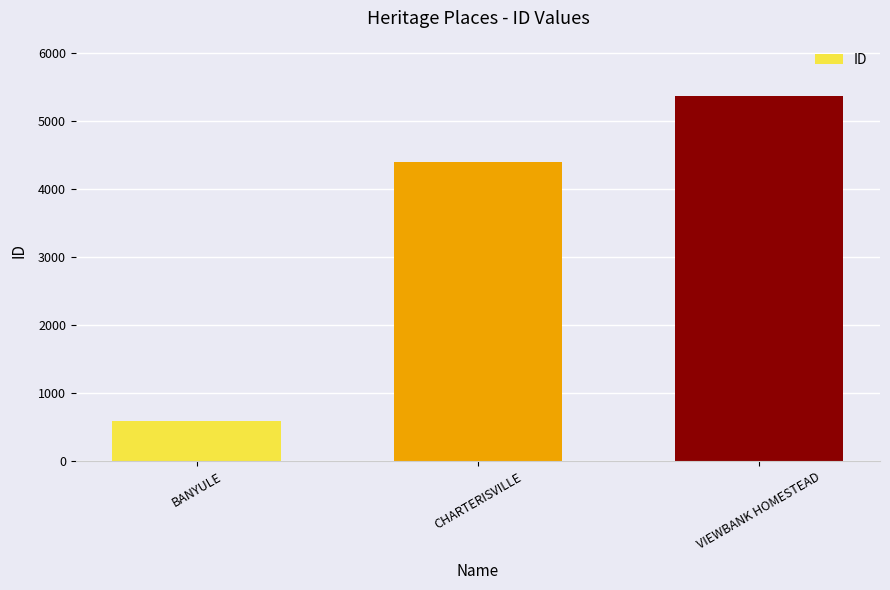

Rank the categories by value from lowest to highest.

BANYULE, CHARTERISVILLE, VIEWBANK HOMESTEAD